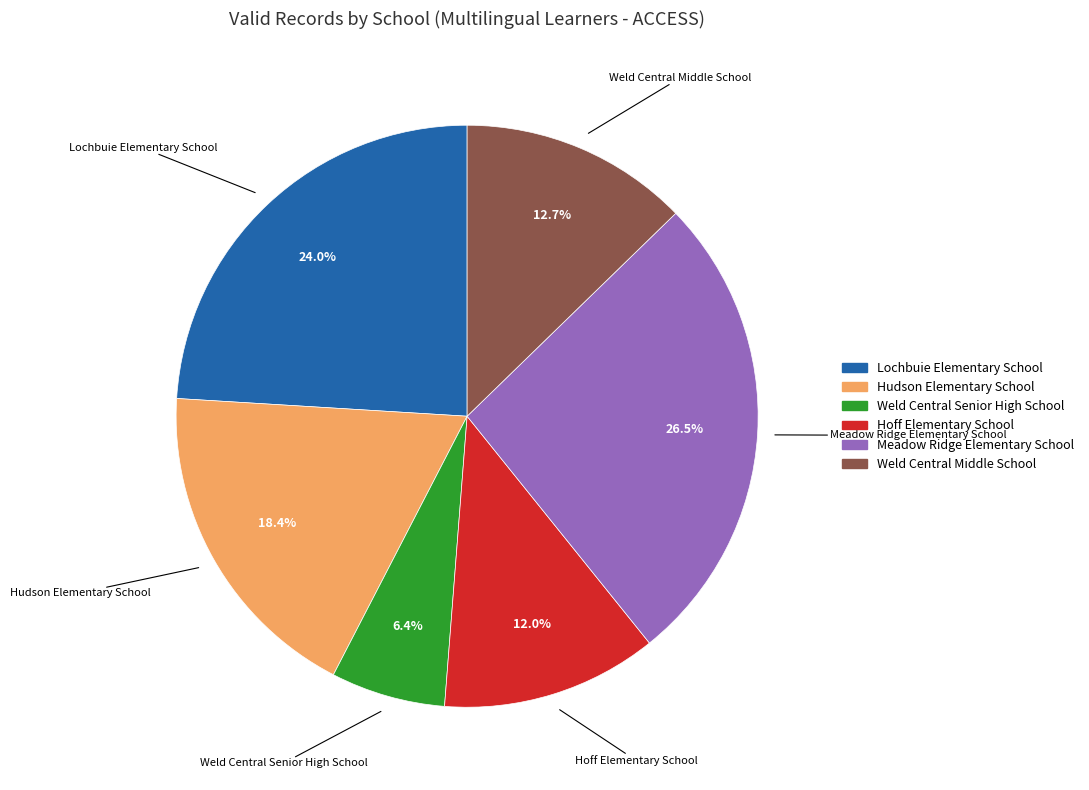

Do Hoff Elementary School and Meadow Ridge Elementary School together represent more than half of the pie?

No